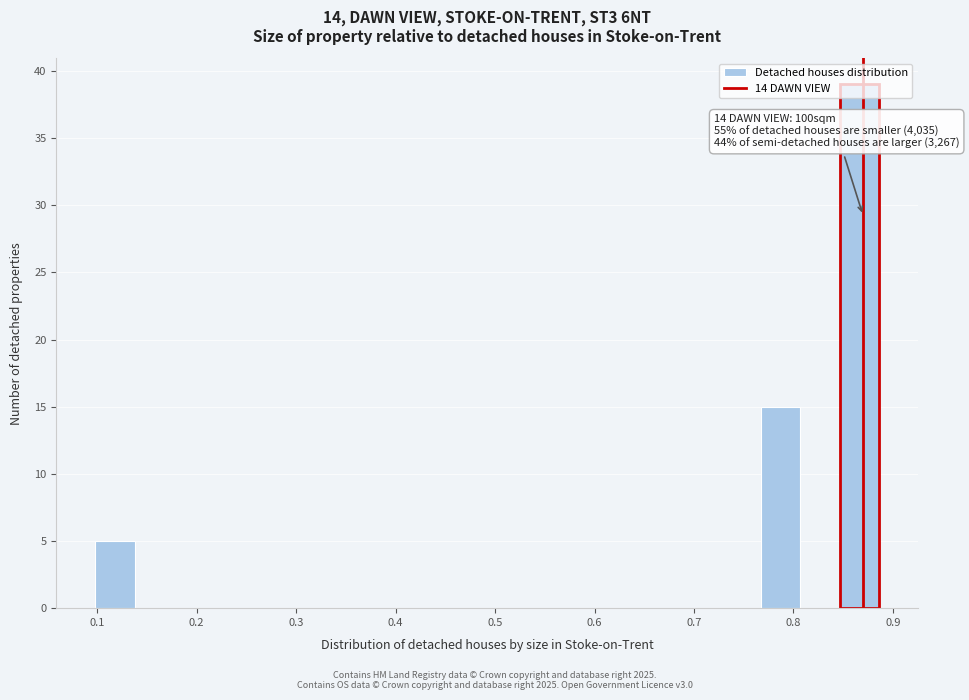

Read against the x-axis, roughly where is the centre of the tallest bar?

0.87